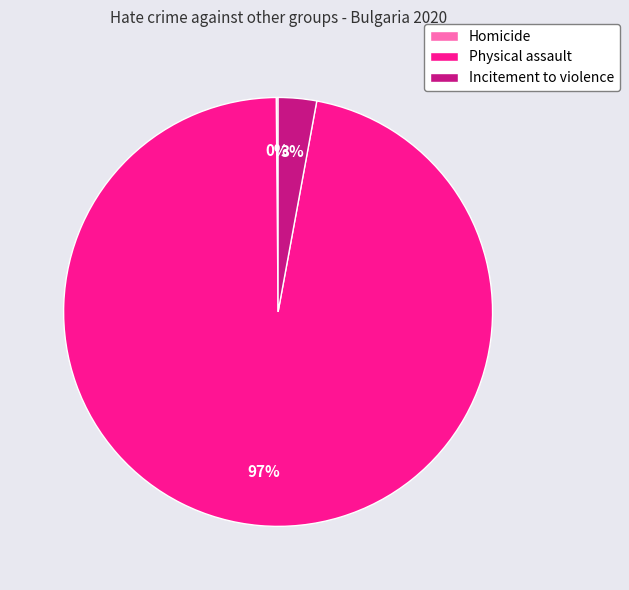

To the nearest percent, what is the difference between the Incitement to violence and Physical assault slice percentages?

94%